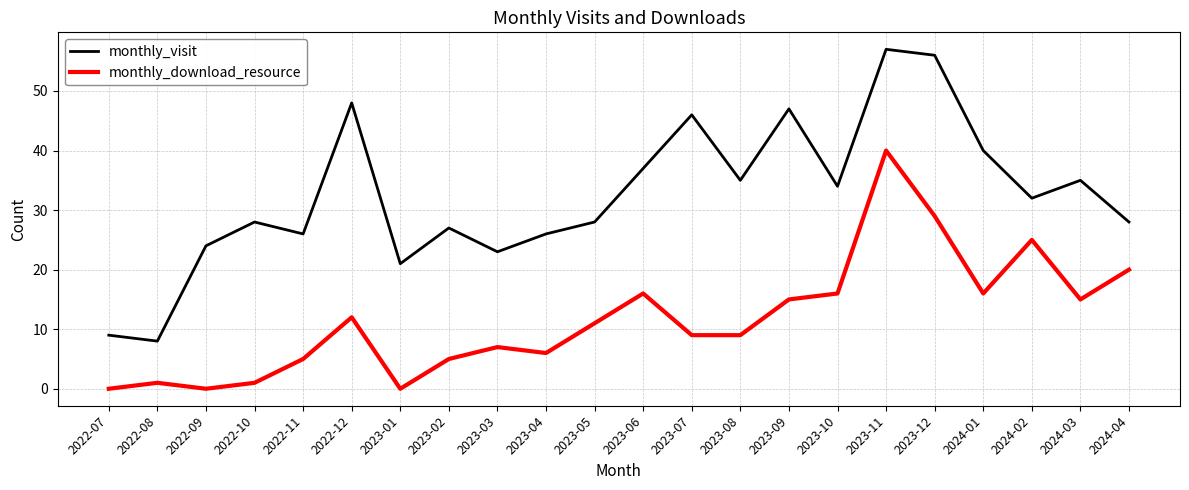

True or false: monthly_download_resource and monthly_visit cross at least once.

False